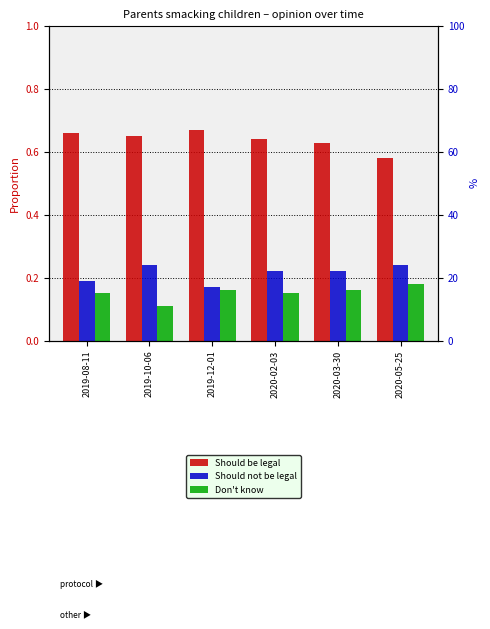

Read the Don't know value at 2020-03-30.

0.2